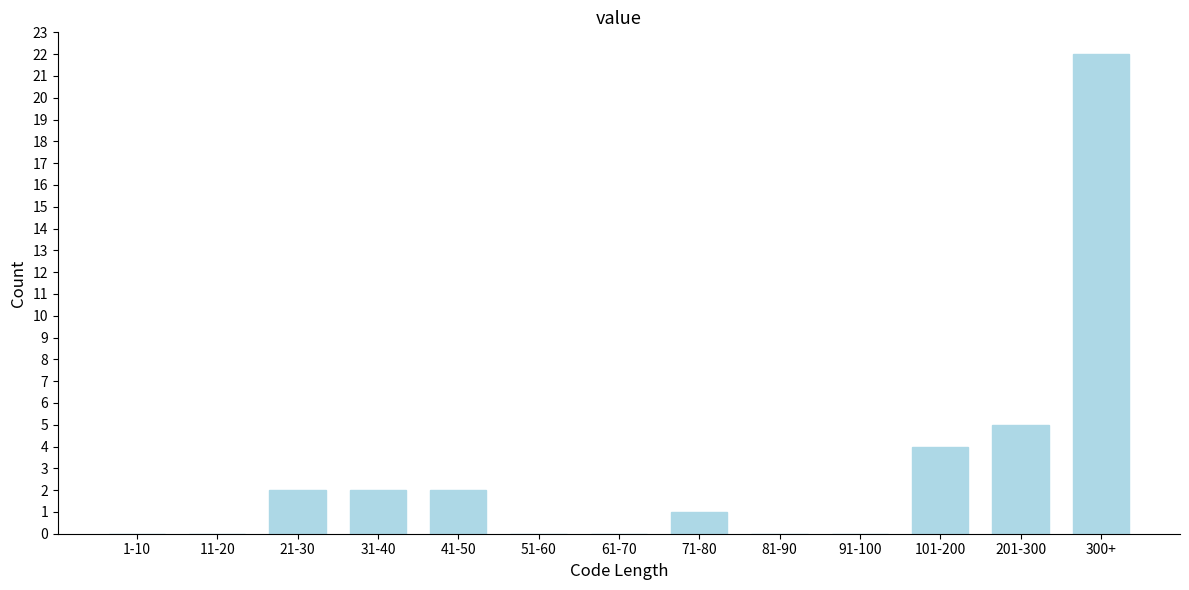

Reading left to right, transcribe all the data shown in this chart.

1-10=0	11-20=0	21-30=2	31-40=2	41-50=2	51-60=0	61-70=0	71-80=1	81-90=0	91-100=0	101-200=4	201-300=5	300+=22